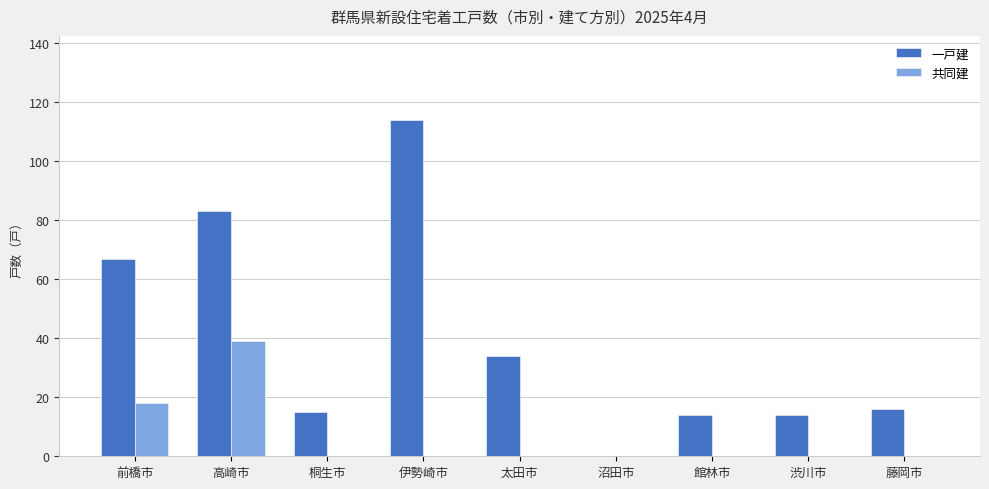

The value of 共同建 at 沼田市 is -25. True or false?

False